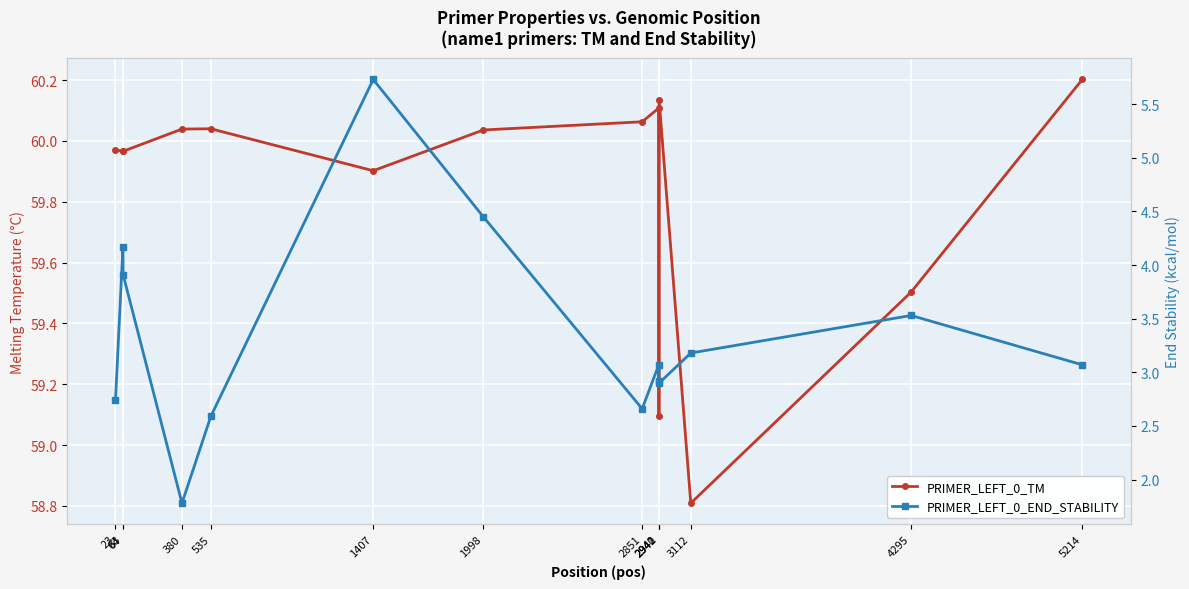

True or false: PRIMER_LEFT_0_END_STABILITY and PRIMER_LEFT_0_TM cross at least once.

False